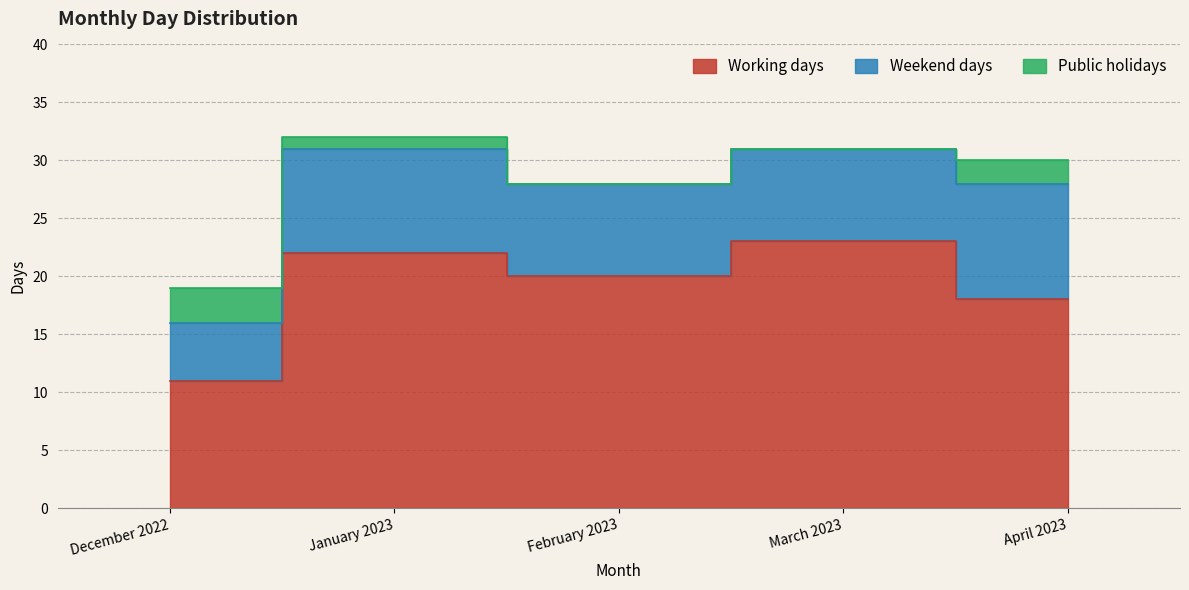

The value of Public holidays at March 2023 is -2. True or false?

False